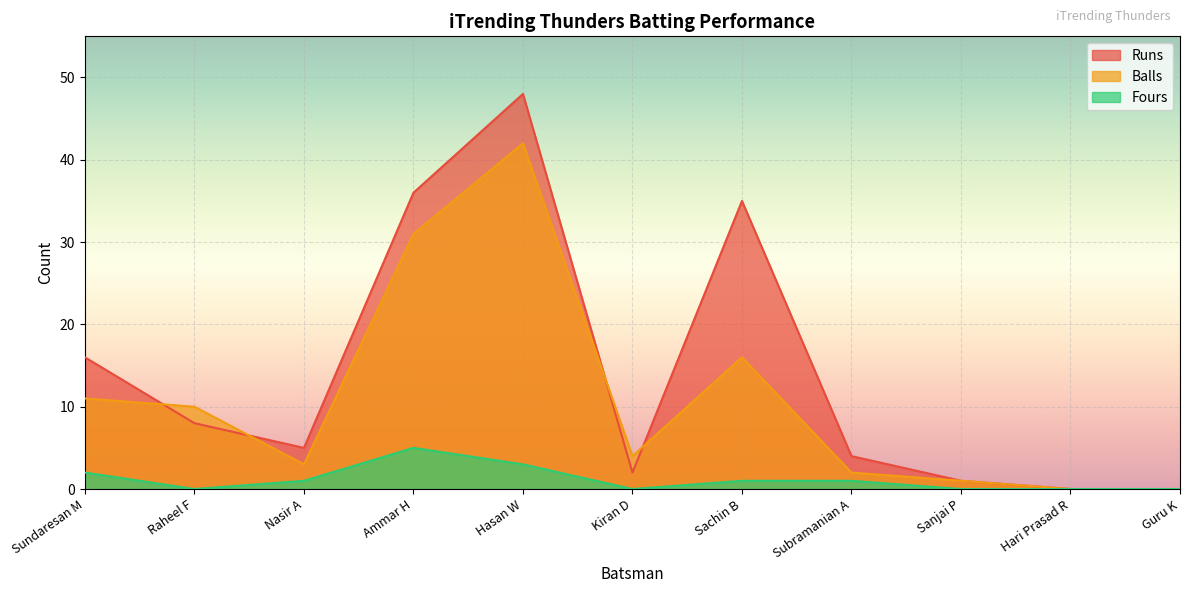

Rank the series at Guru K from highest to lowest value.

Runs, Balls, Fours